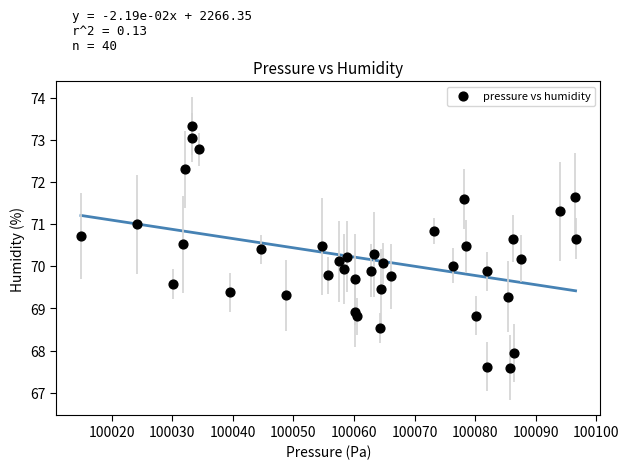

What is the range of X values (max minus min)?

81.6